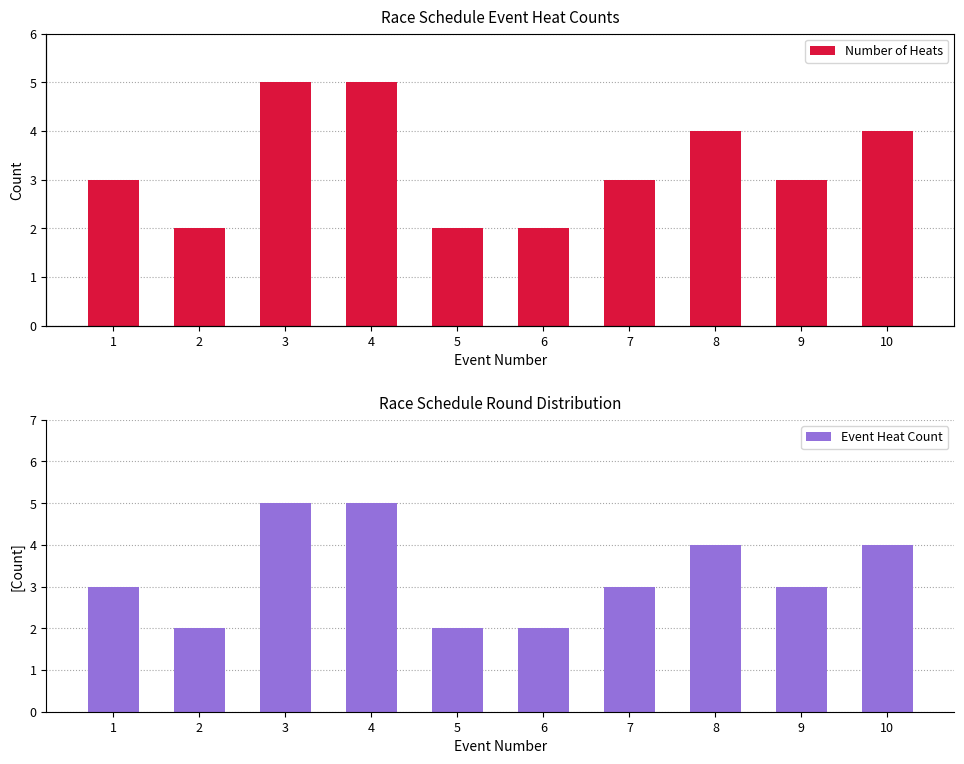

The Event Heat Count series shows 1 at 1. True or false?

False